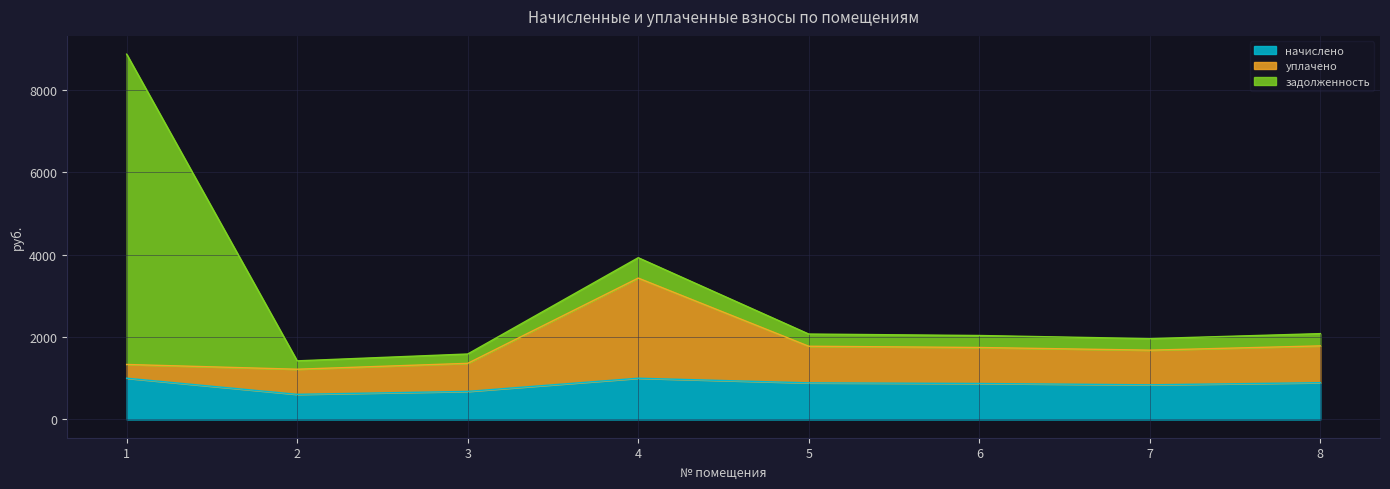

What is the value of the уплачено point at the 2nd from the left?

1218.2